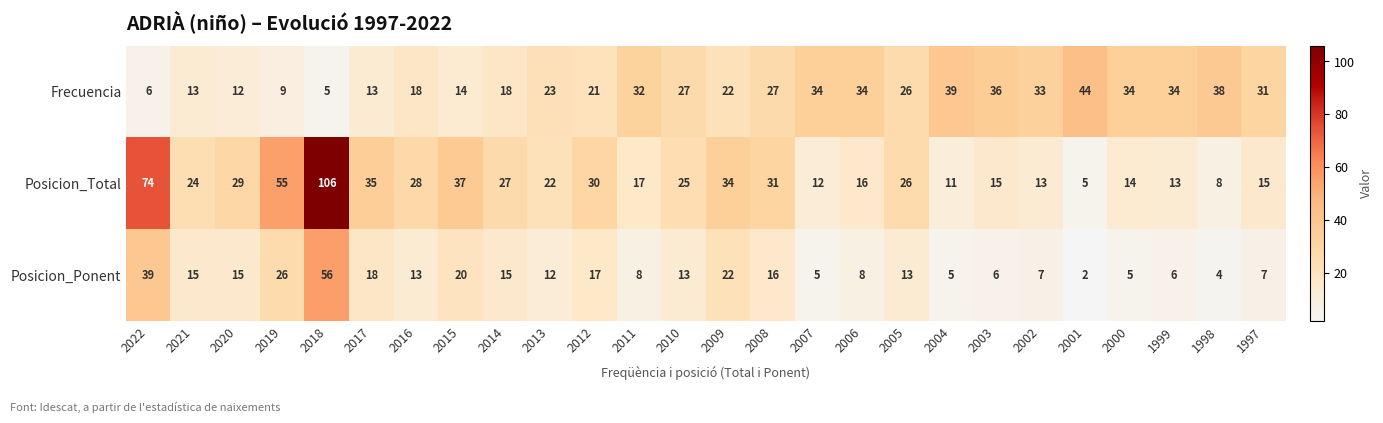

Rank the series by their maximum value, from lowest to highest.

Frecuencia, Posicion_Ponent, Posicion_Total